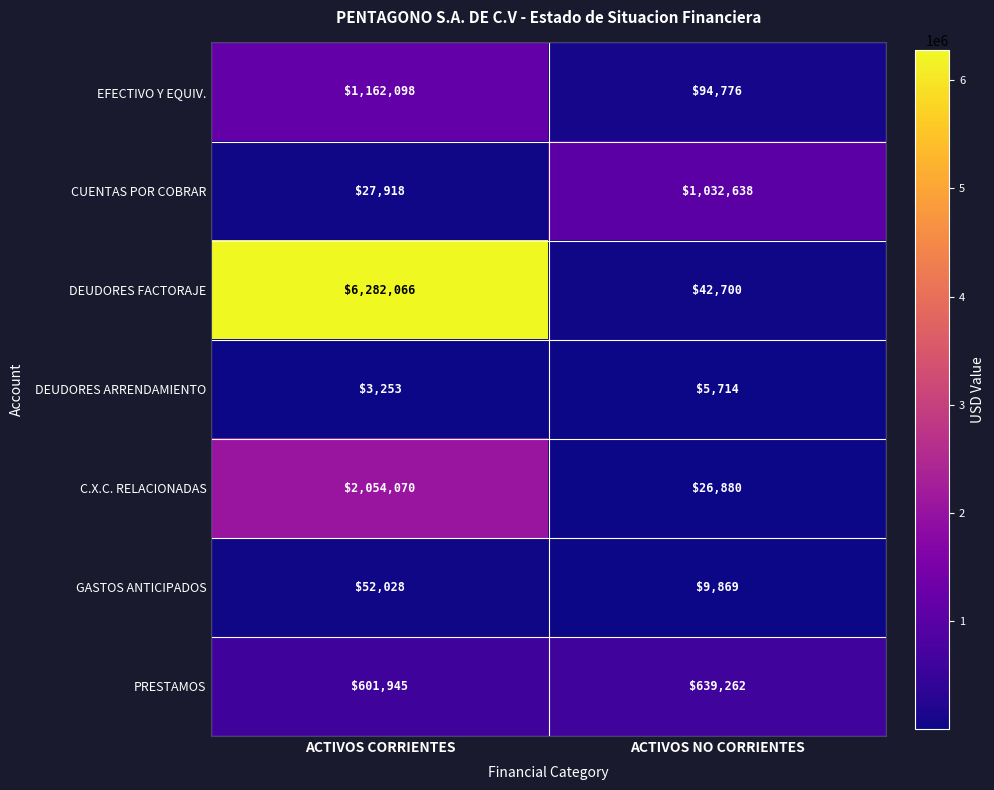

What is the average value of the DEUDORES ARRENDAMIENTO series?

4484